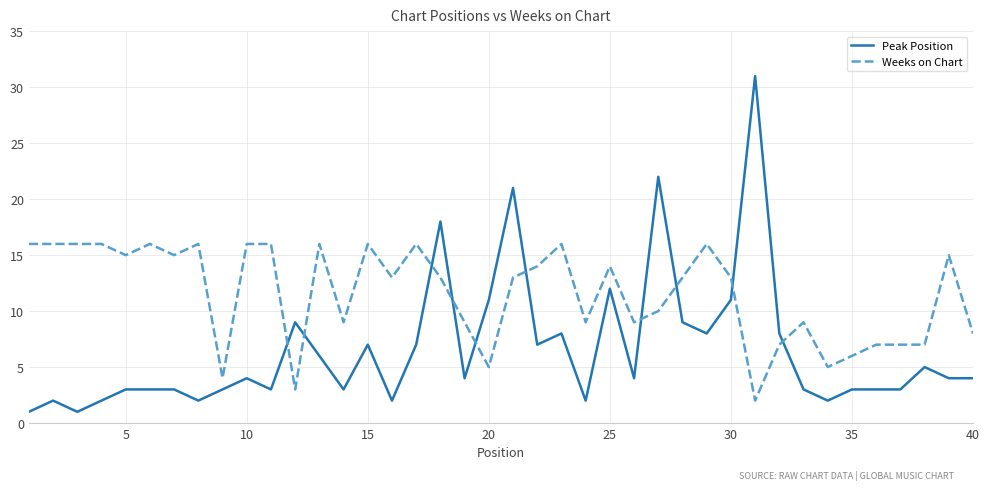

What is the maximum value shown in the chart?

31